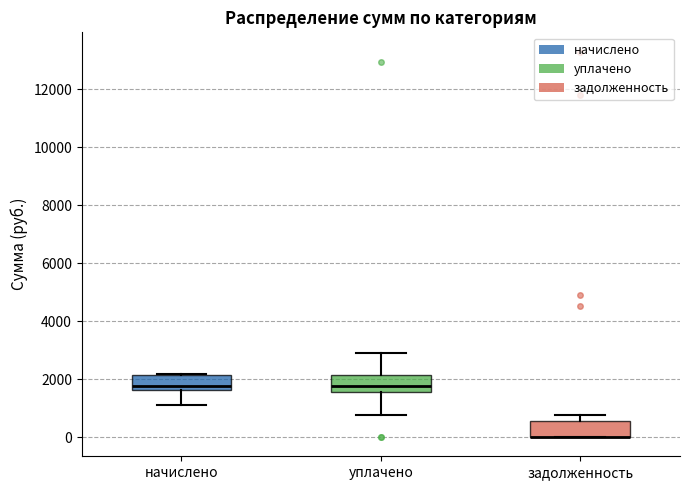

Reading left to right, transcribe this box plot: for each box, give where its median line is, the range the box spans, and where its two whiskers end, as read against the y-axis. The values are not printed on the chart, so give them approximately, as read against the axis.

начислено: median 1800, box 1600 to 2200, whiskers 1200 to 2200
уплачено: median 1800, box 1600 to 2200, whiskers 800 to 2800
задолженность: median 0 (drawn on the box's lower edge), box 0 to 600, whiskers 0 to 800